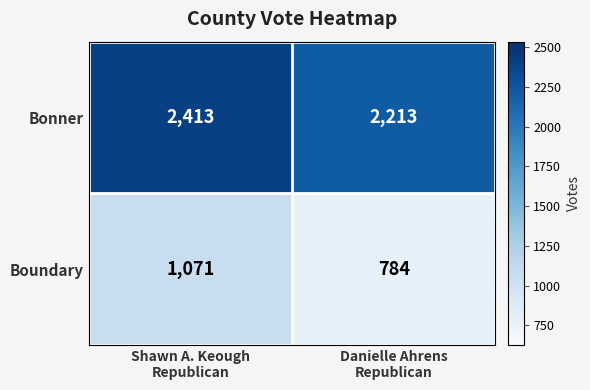

What is the difference between the maximum and minimum values in the Bonner series?

200